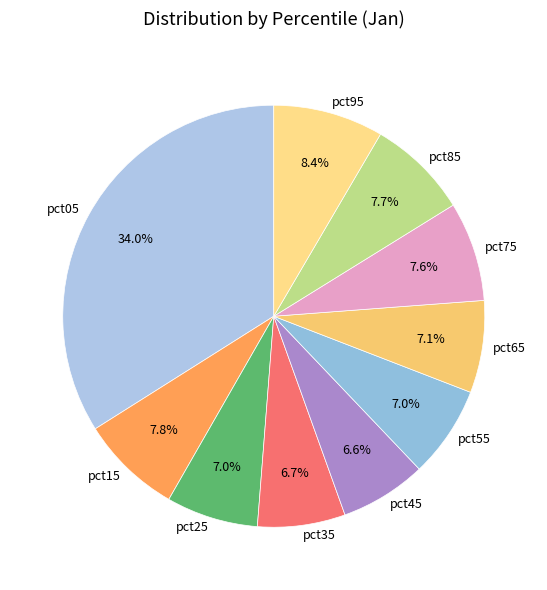

Which has a higher value, pct15 or pct95?

pct95